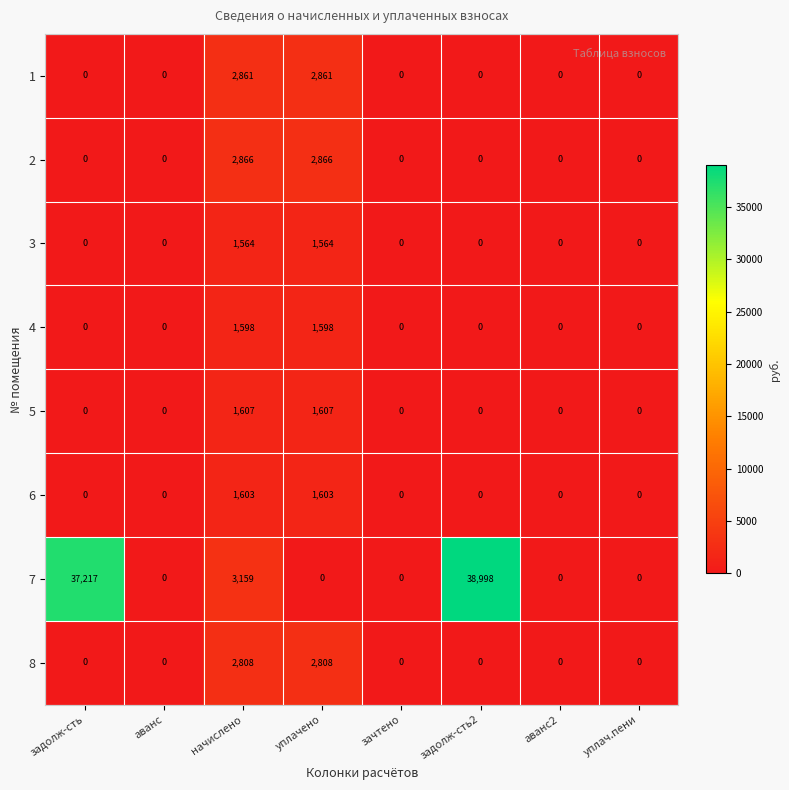

Count the 3 values in the range 0 to 1564.

8